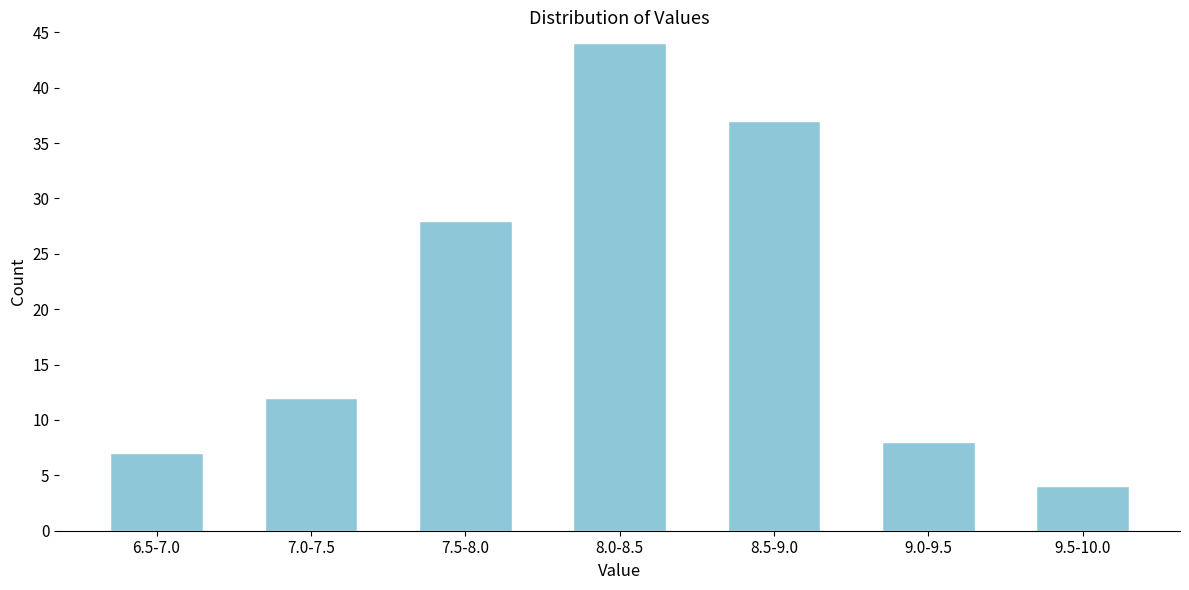

Reading right to left, list all the values displayed in this chart.

4	8	37	44	28	12	7